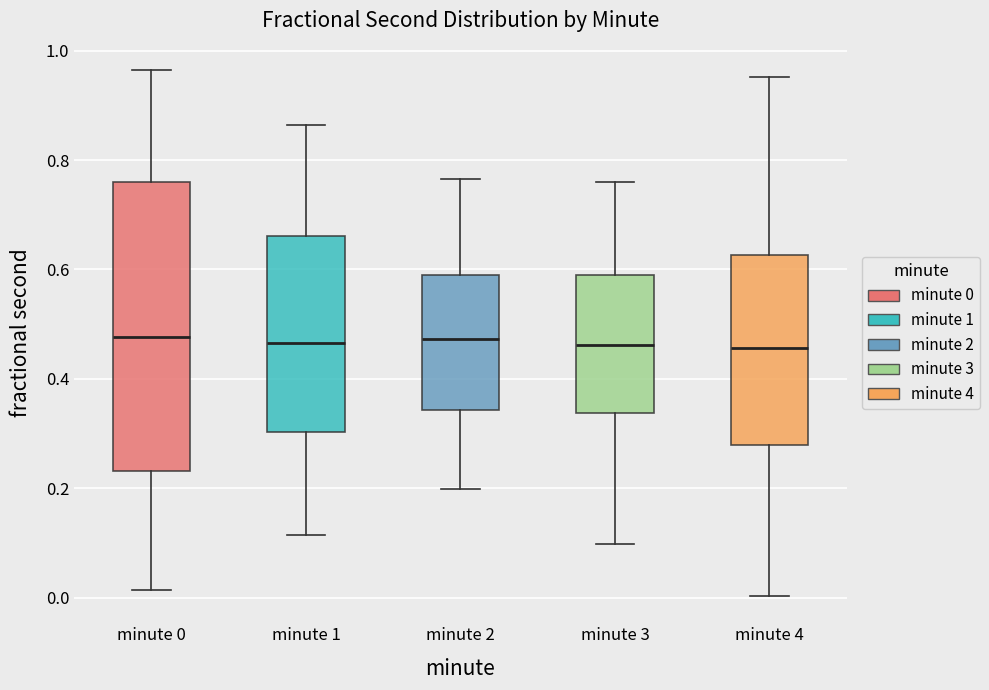

Which box is the tallest, from its lower edge to its upper edge?

minute 0